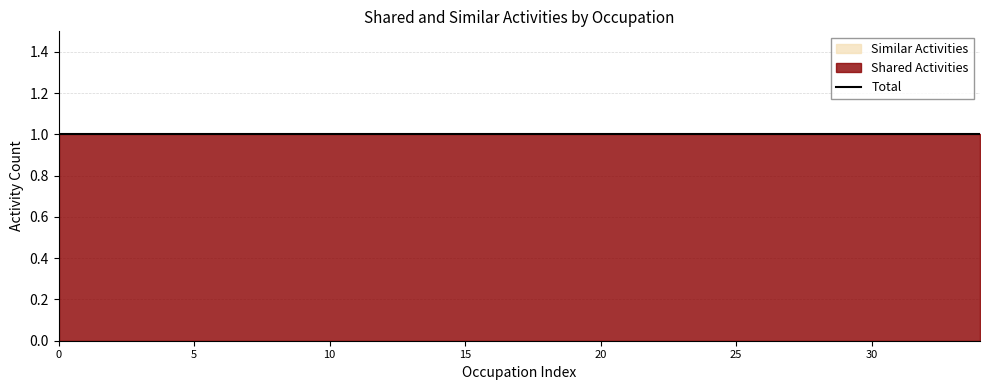

Is the value of Shared Activities at Atmospheric, Earth, Marine, and Space Sciences Teachers greater than the value of Similar Activities at English Language and Literature Teachers?

Yes